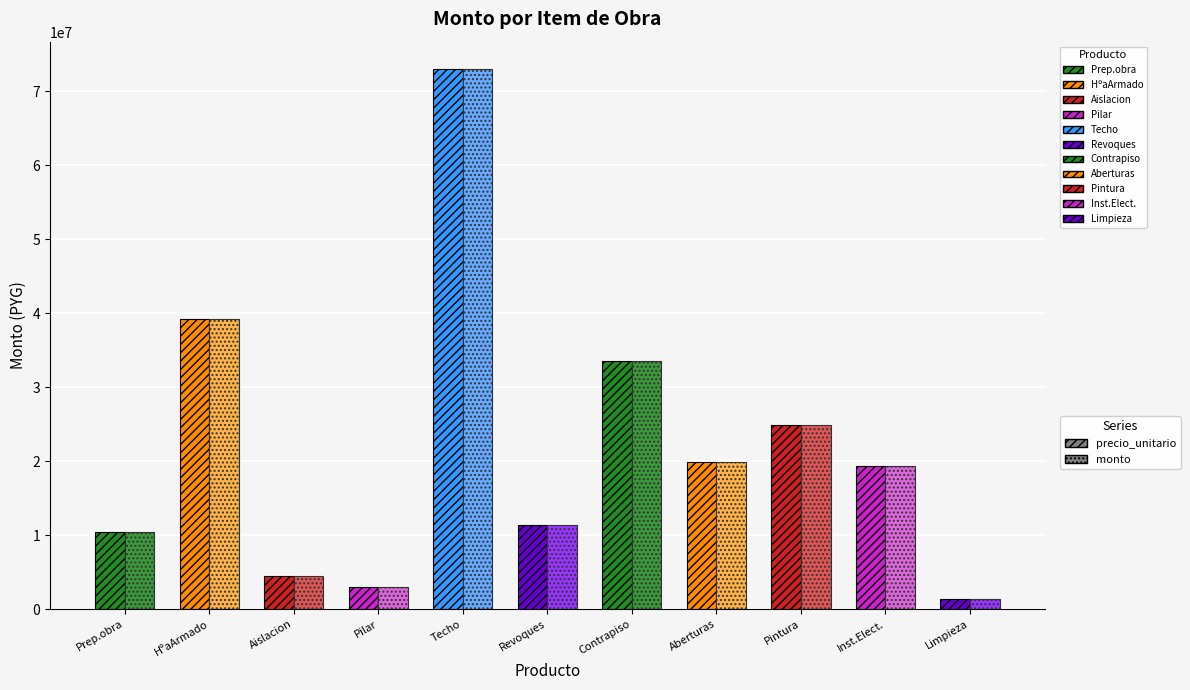

What is the sum of the monto values at Aberturas and Colocacion de hormigon armado?

59049200